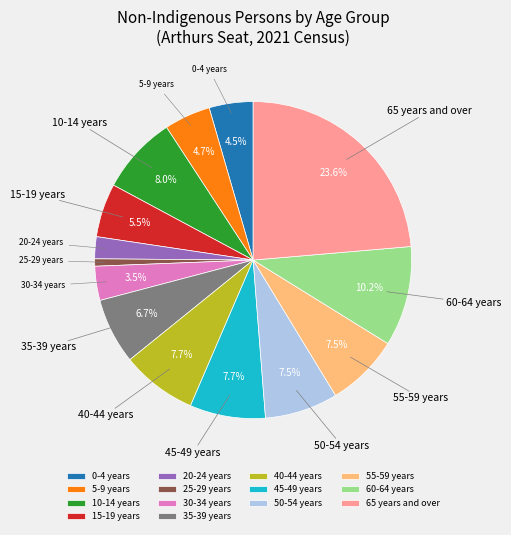

What is the total percentage of 10-14 years and 65 years and over?

31.6%